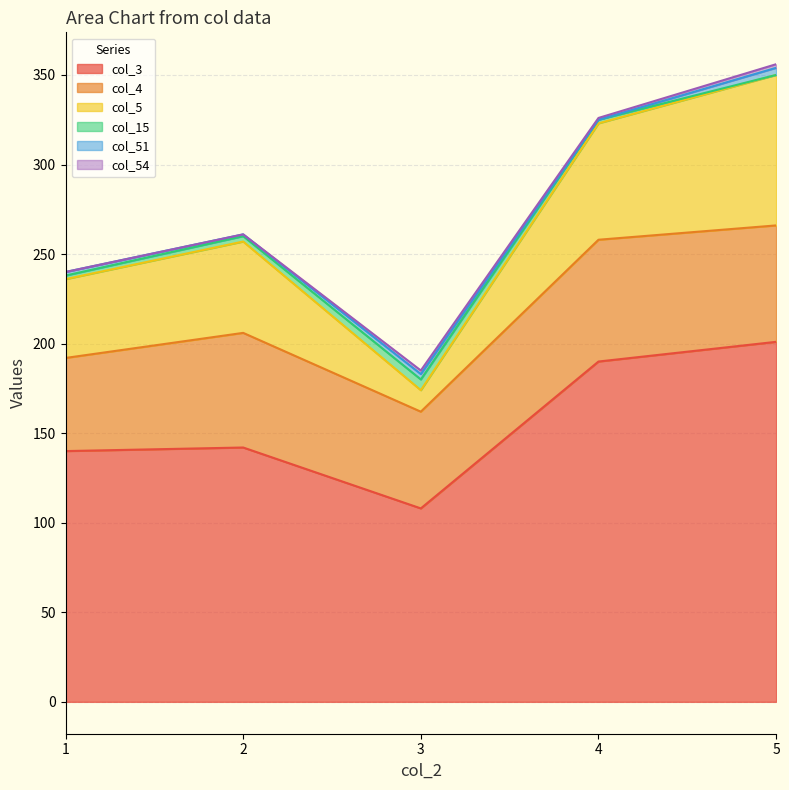

How many values in the col_51 series are below 2?

2